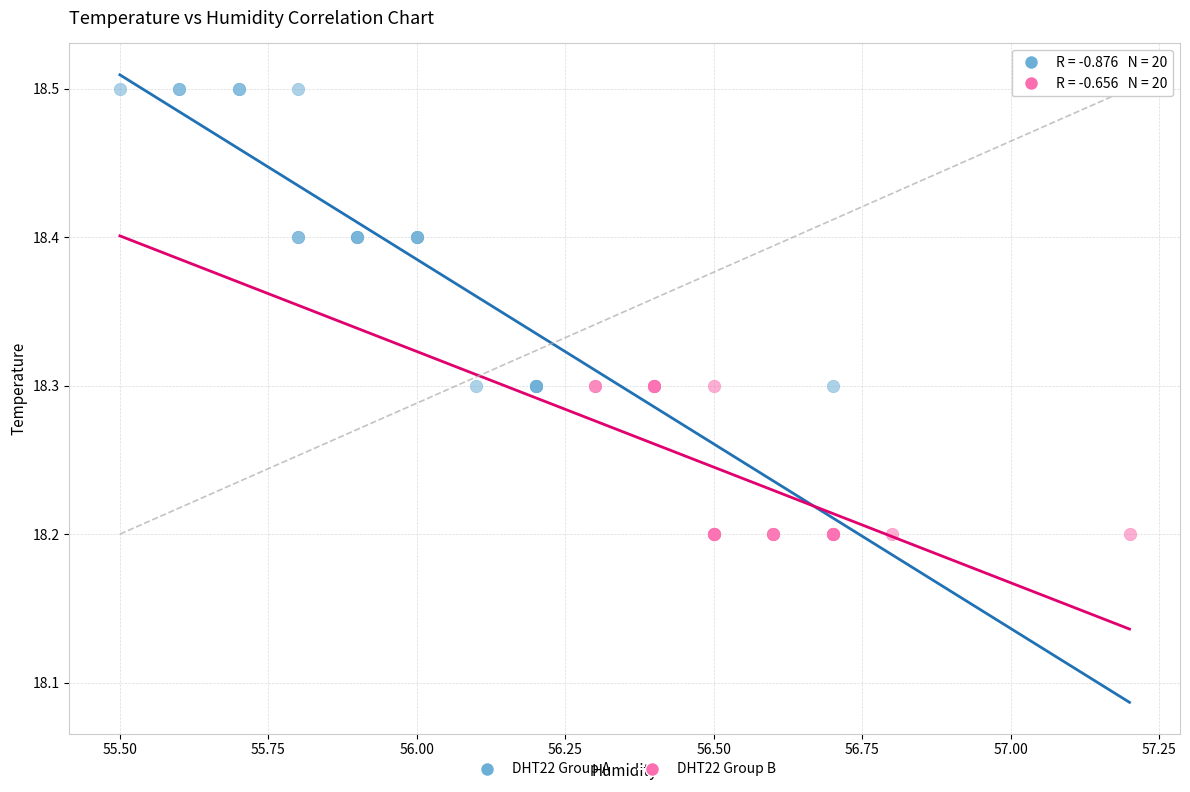

Which series reaches the minimum Y coordinate?

DHT22 Group B